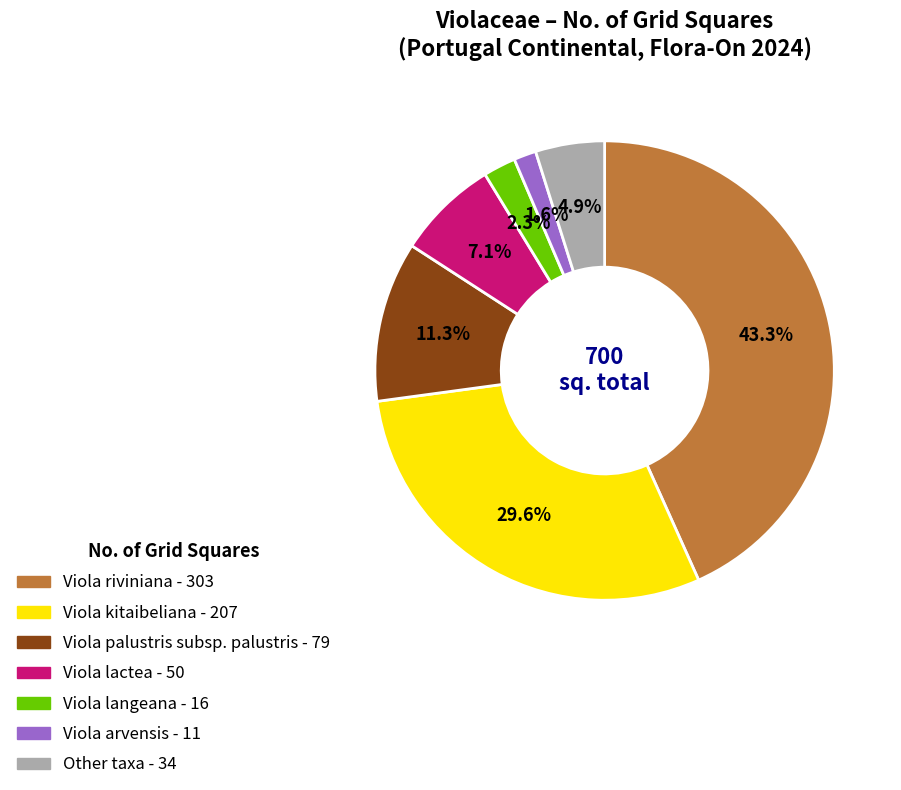

Is there a majority slice in this chart?

No